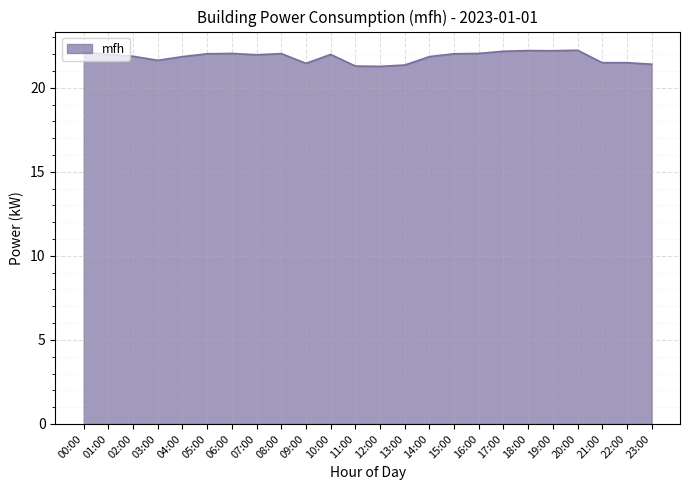

What position from the right is 16:00?

8